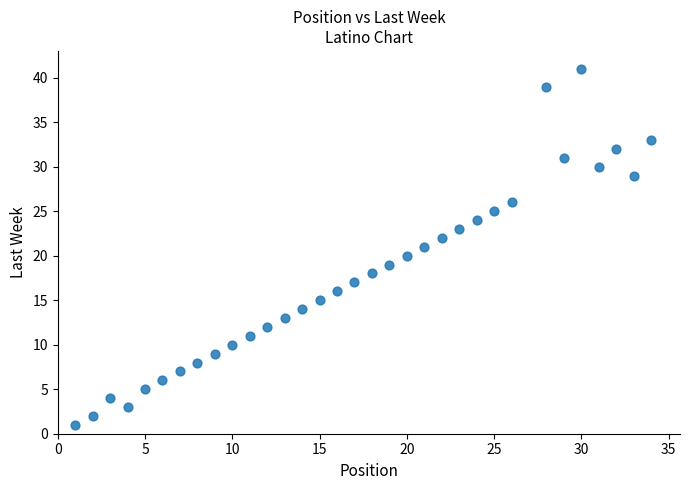

What is the range of Y values (max minus min)?

40